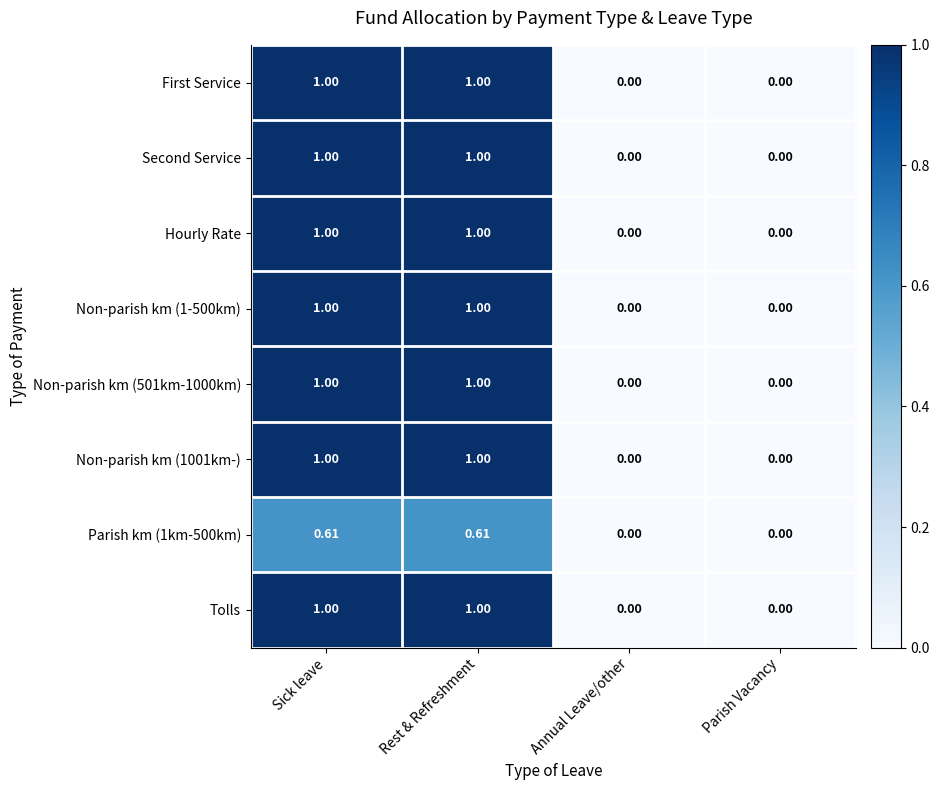

Is the value of Hourly Rate at Annual Leave/other greater than the value of Second Service at Rest & Refreshment?

No